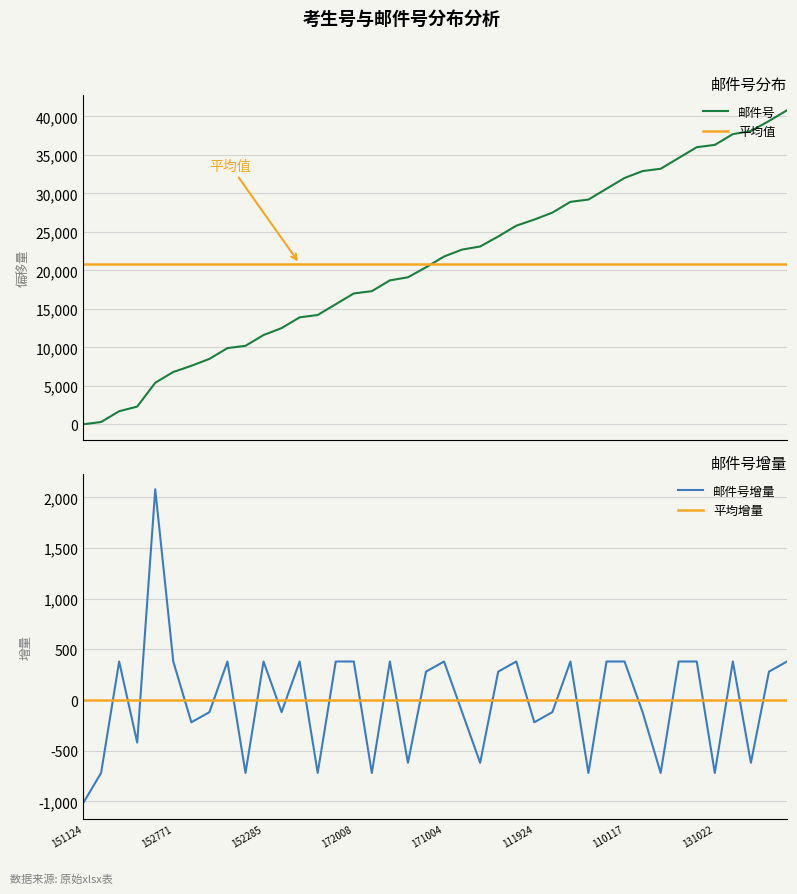

What is the difference between the maximum and minimum values?

40800